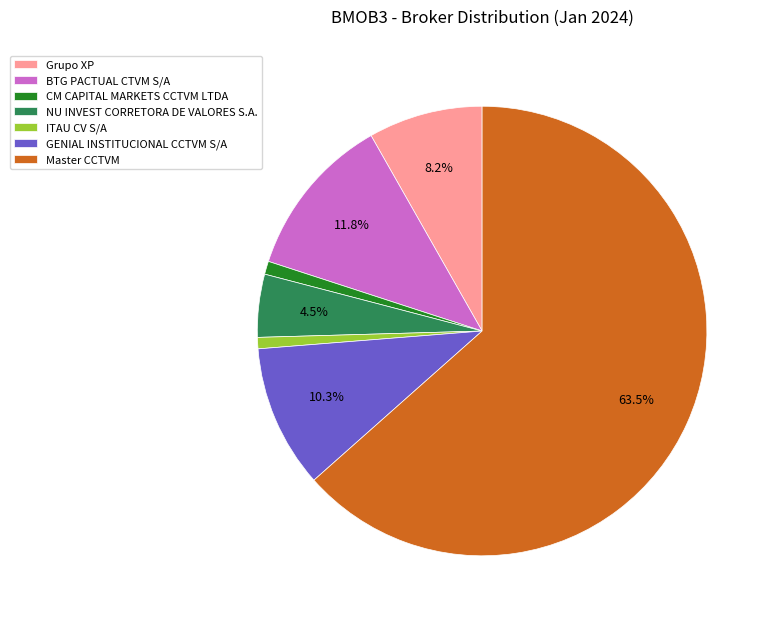

True or false: Master CCTVM accounts for 57% of the total.

False